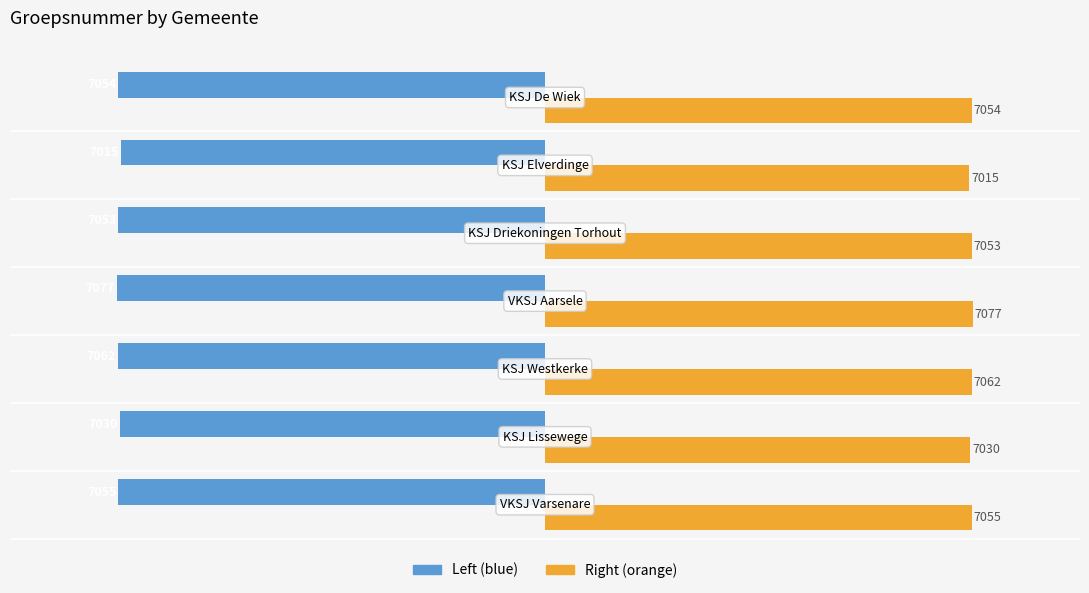

What is the minimum value shown in the chart?

-7077